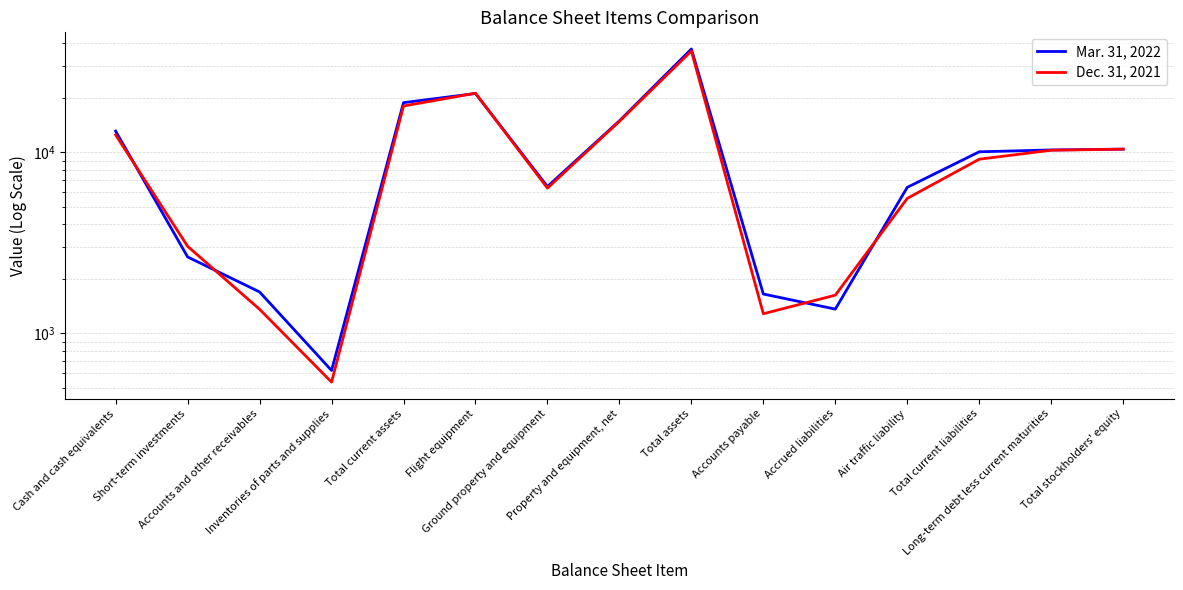

What is the value of the Mar. 31, 2022 point at the 9th from the left?

37262